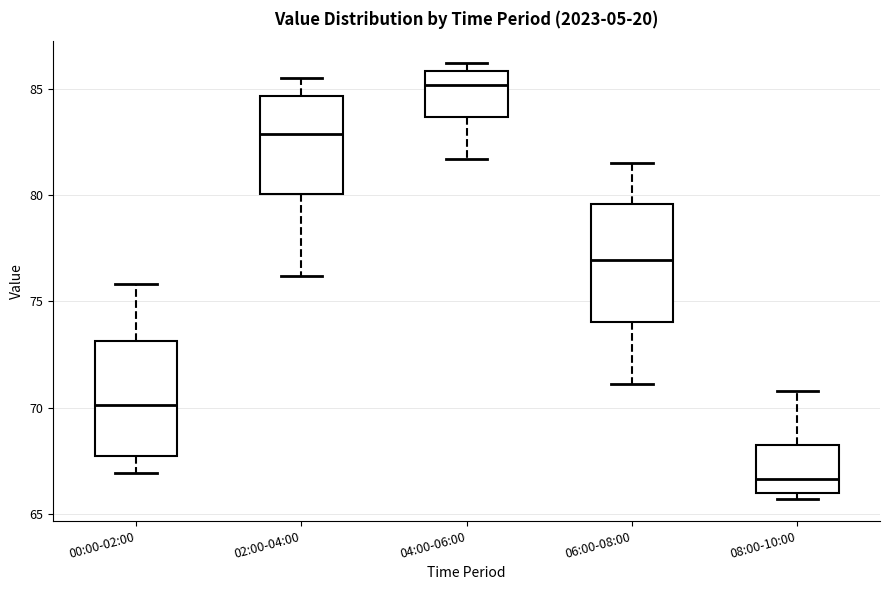

Reading left to right, read every box against the y-axis: the position of its median line, the range the box covers, and the ends of its whiskers. The values are not printed on the chart, so give them approximately, as read against the axis.

00:00-02:00: median 70.0, box 67.5 to 73.0, whiskers 67.0 to 76.0
02:00-04:00: median 83.0, box 80.0 to 84.5, whiskers 76.0 to 85.5
04:00-06:00: median 85.0, box 83.5 to 86.0, whiskers 81.5 to 86.0 (just above the box's upper edge)
06:00-08:00: median 77.0, box 74.0 to 79.5, whiskers 71.0 to 81.5
08:00-10:00: median 66.5, box 66.0 to 68.5, whiskers 65.5 to 71.0